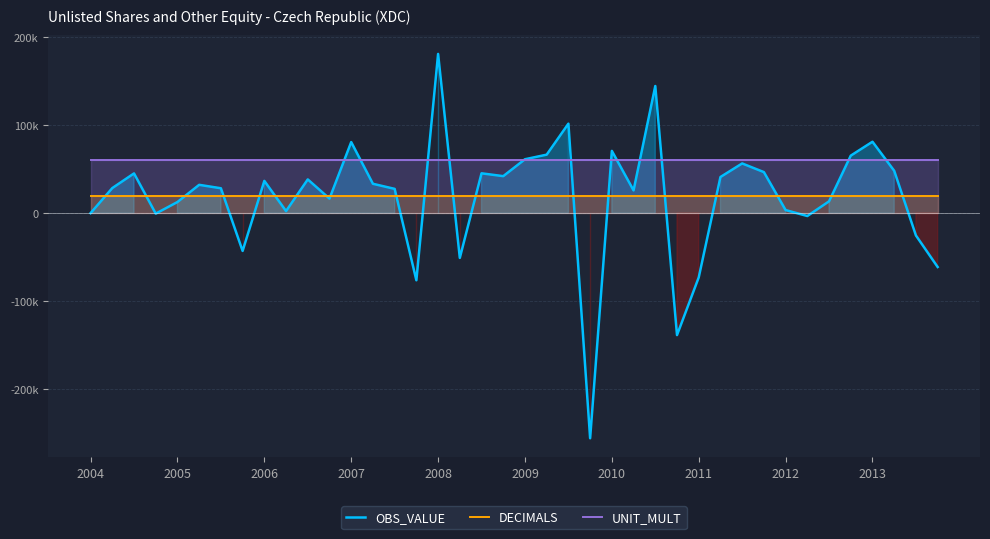

At which category is the sum across all series the highest?

2008